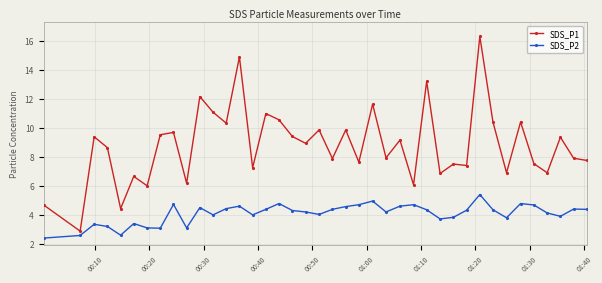

What is the difference between the maximum and second lowest values in the SDS_P2 series?

2.8